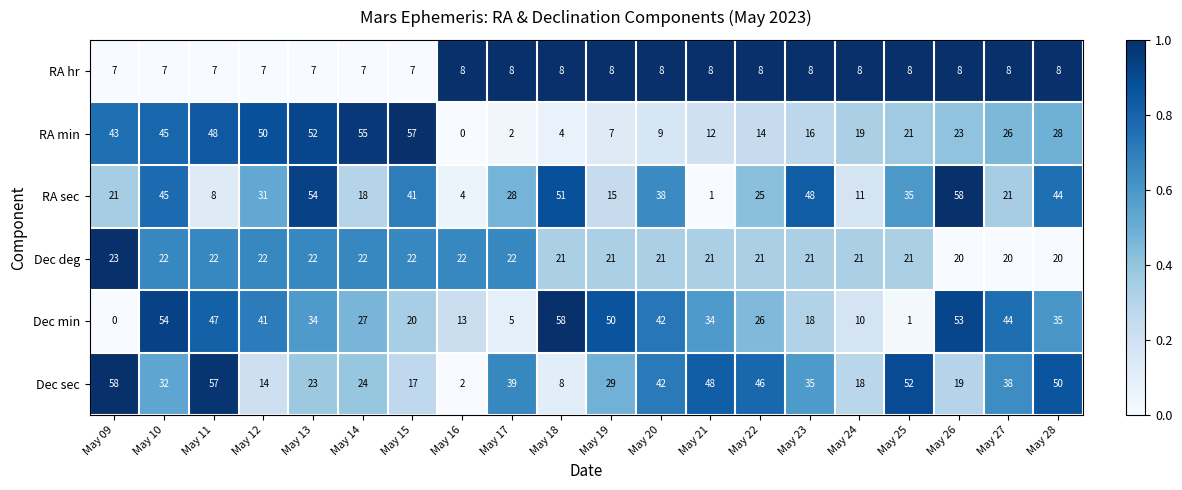

Rank the series at May 19 from lowest to highest value.

RA min, RA hr, RA sec, Dec deg, Dec sec, Dec min